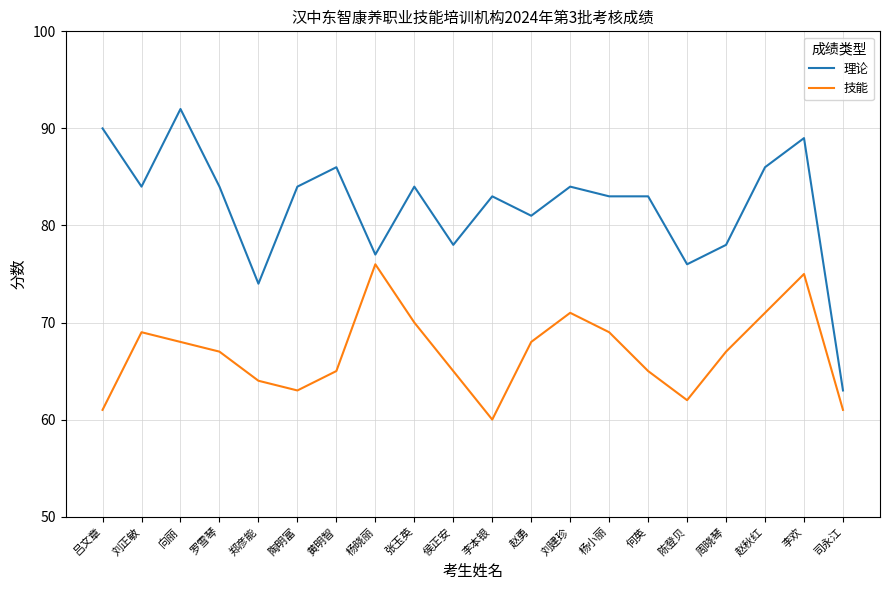

What is the difference between the maximum and minimum values in the 理论 series?

29